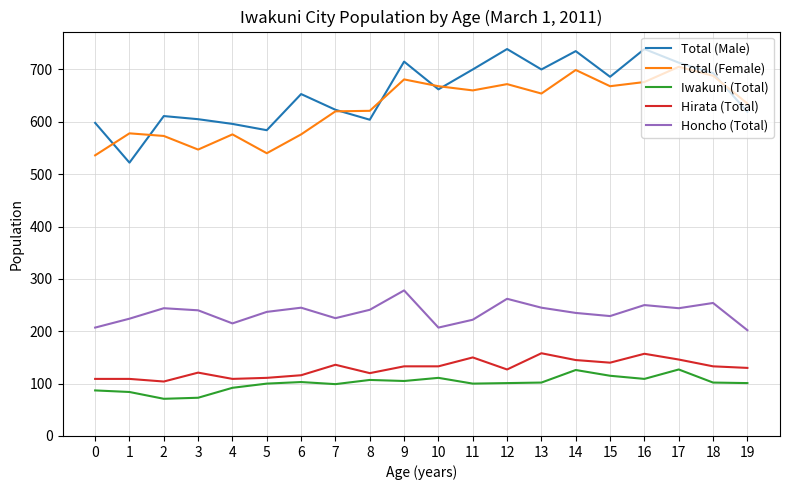

What is the sum of the Total (Female) values at 6 and 7?

1196